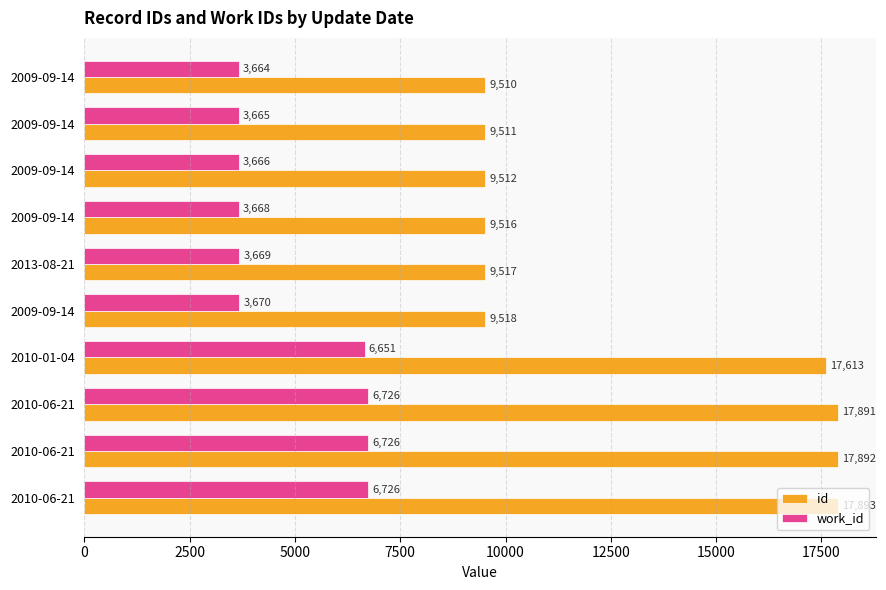

What is the value of the id bar at the 8th from the left?

17891